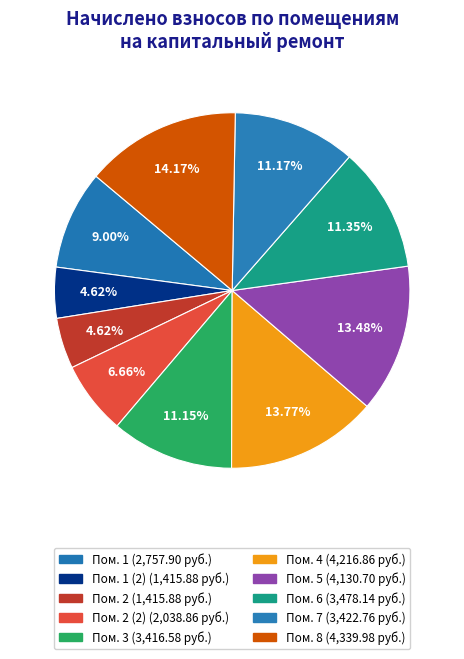

Count the number of slices in the pie.

10